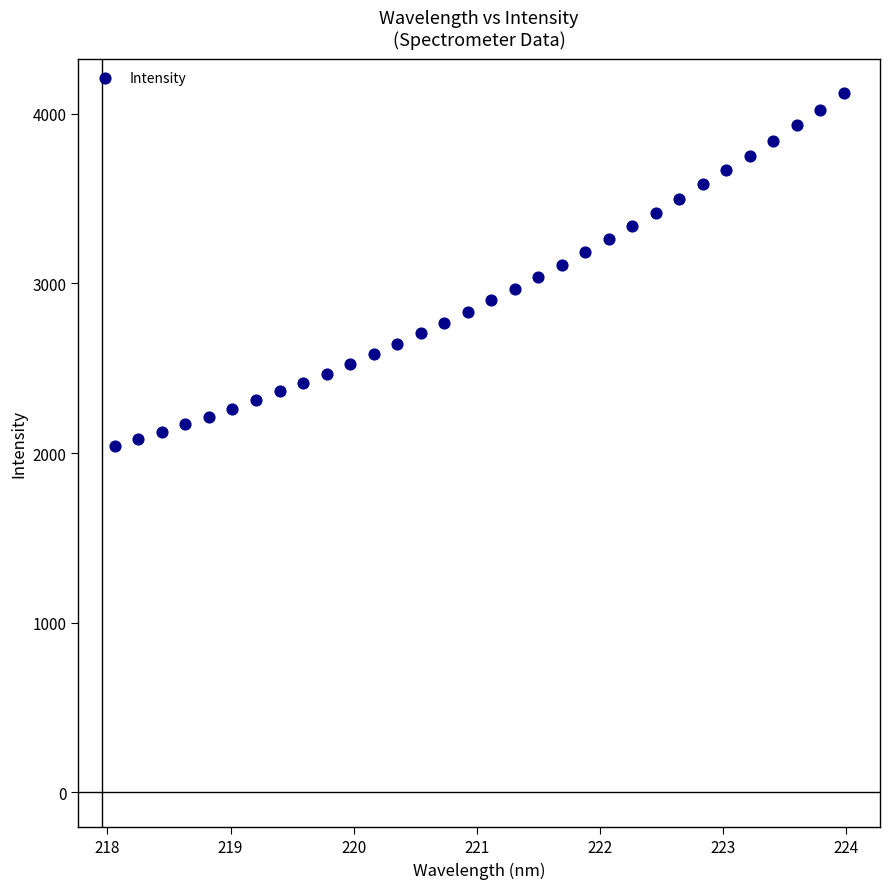

What is the range of Y values (max minus min)?

2077.4